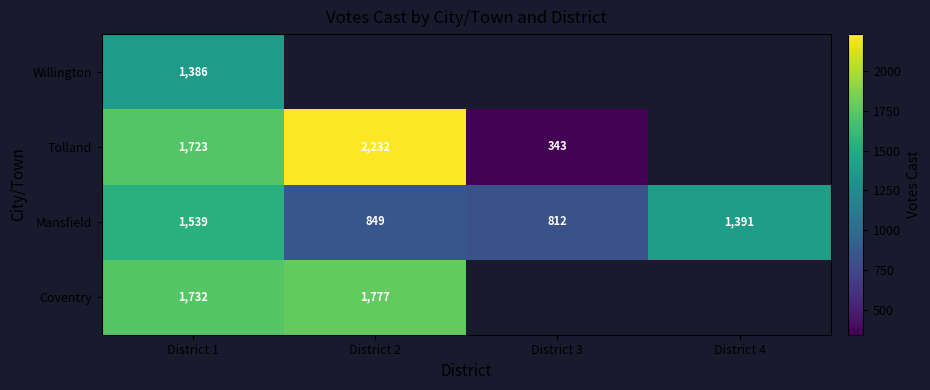

Which category has the lowest value across all series?

District 3